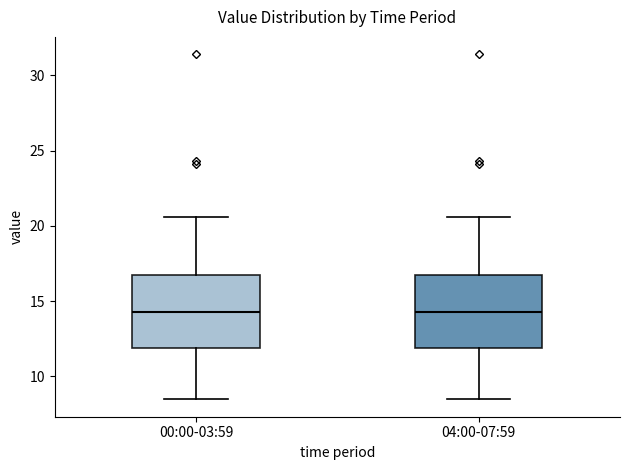

Where does the upper whisker of the box for 00:00-03:59 end on the y-axis? The values are not printed on the chart, so give them approximately, as read against the axis.

20.5